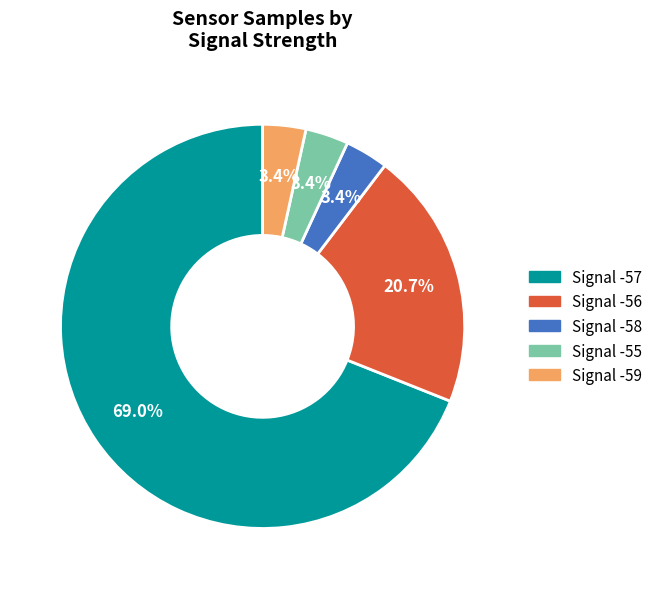

Is the sum of Signal -56 and Signal -57 greater than half?

Yes